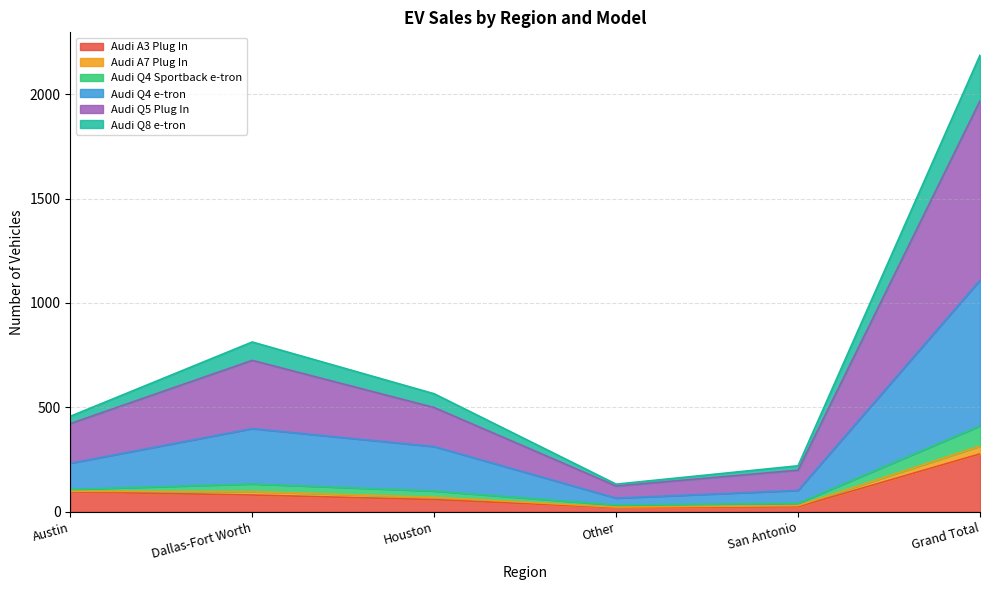

At which category is the sum across all series the highest?

Grand Total